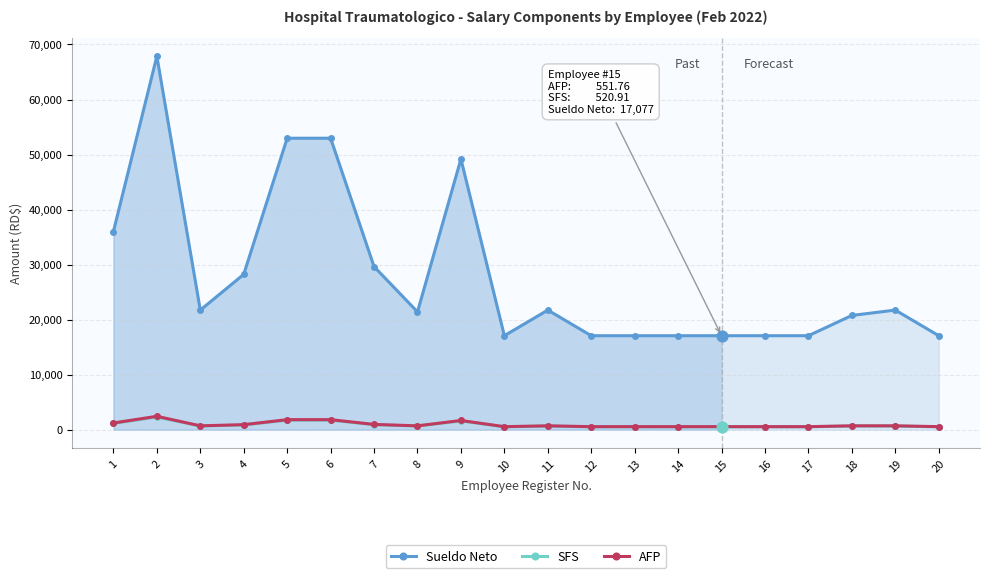

Which series has the largest total across all categories?

Sueldo Neto